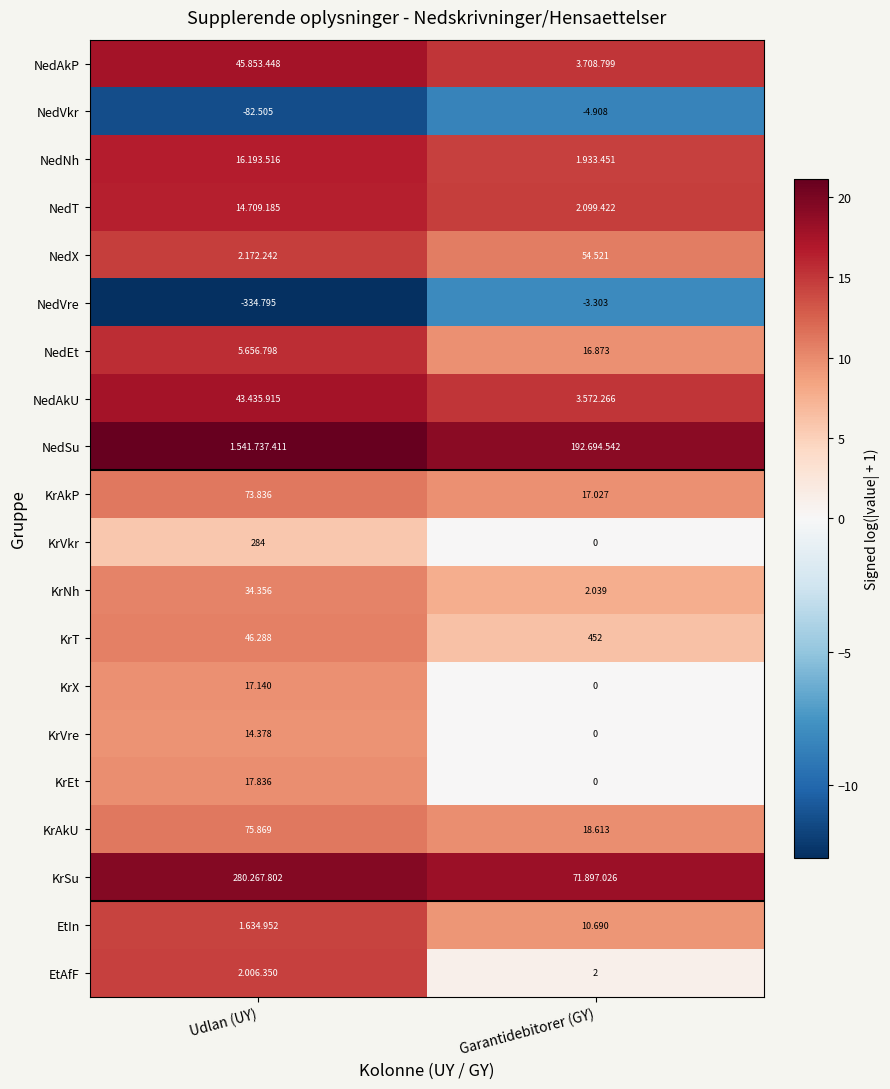

Where is KrEt nearest to the value 8?

Garantidebitorer (GY)